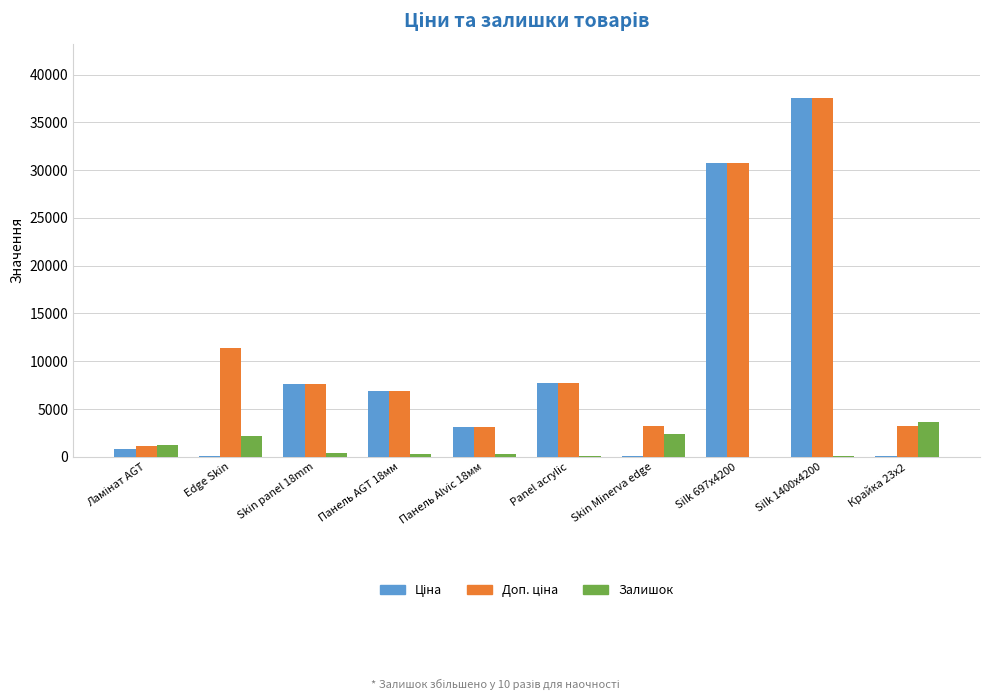

Which category has the highest value across all series?

Silk 1400x4200